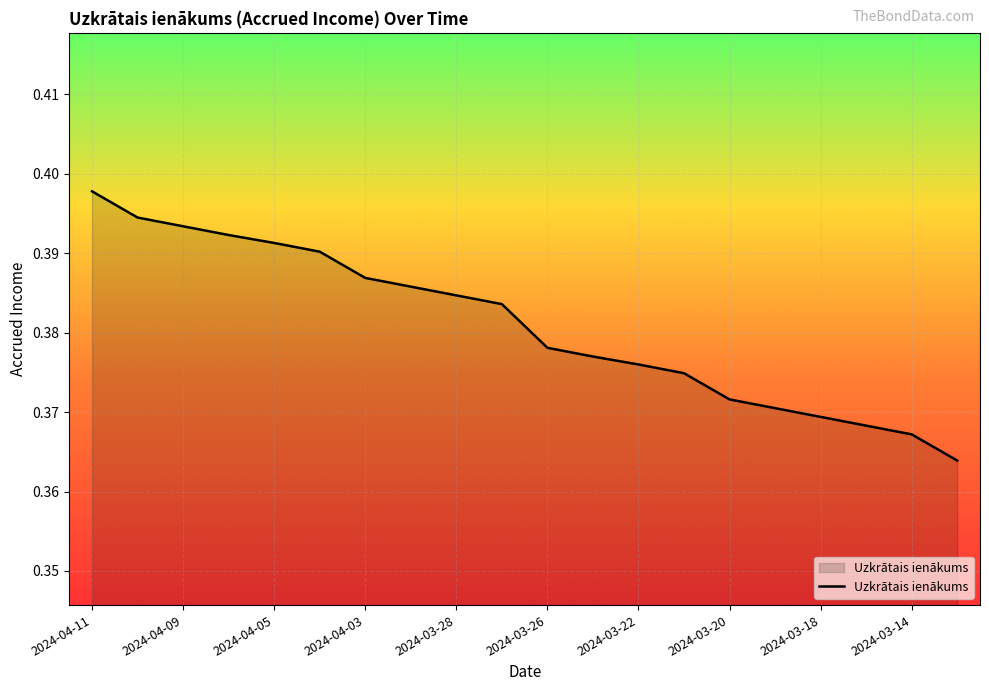

Does the chart display data point markers on the line(s)?

No